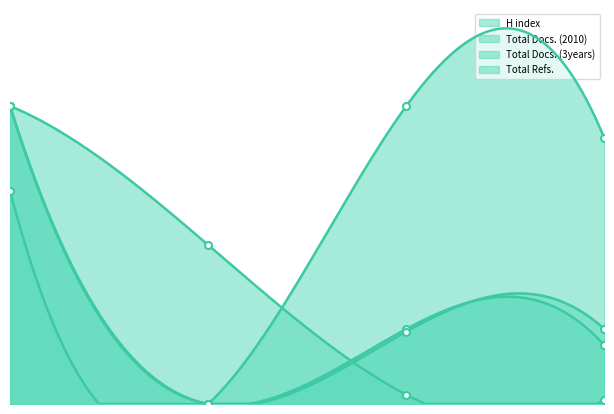

True or false: Total Refs. has more than 0 points higher than both neighbors.

False